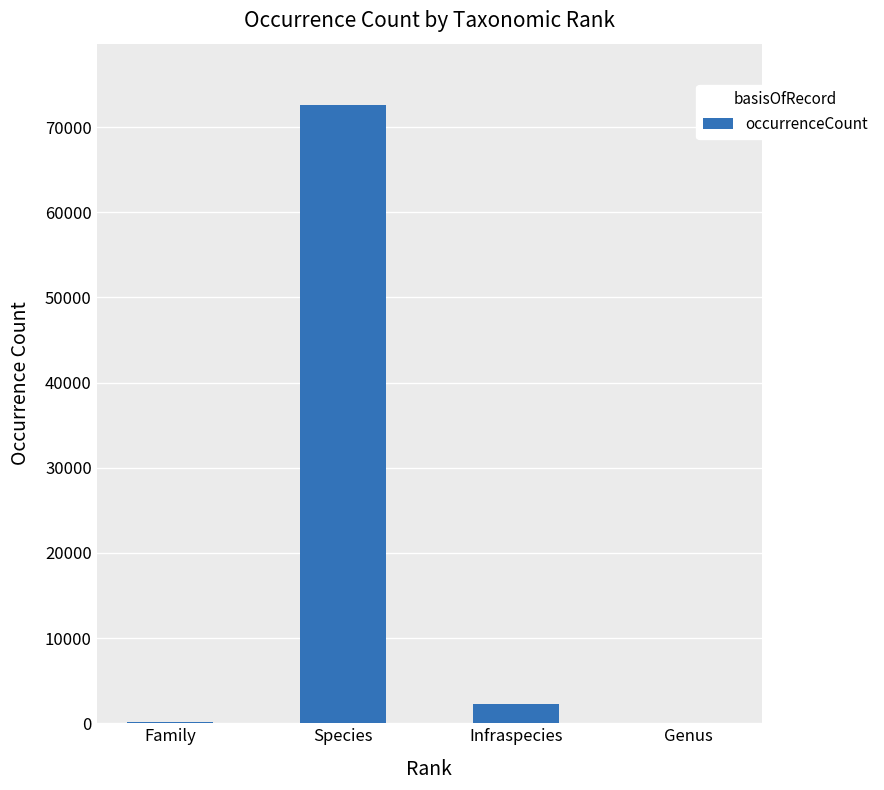

What is the approximate value at Infraspecies?

2311